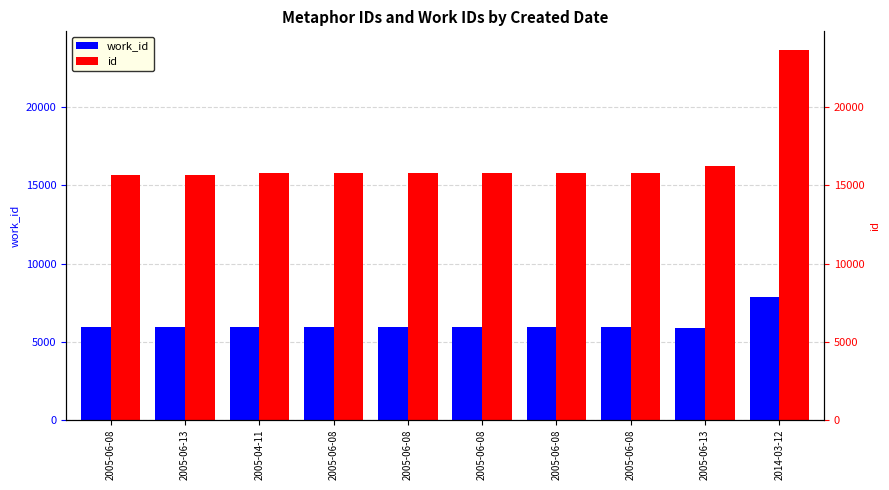

How many values in the id series exceed 15786?

4